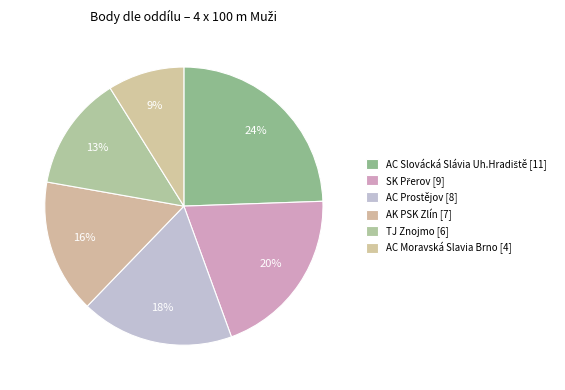

How many slices are in this pie chart?

6